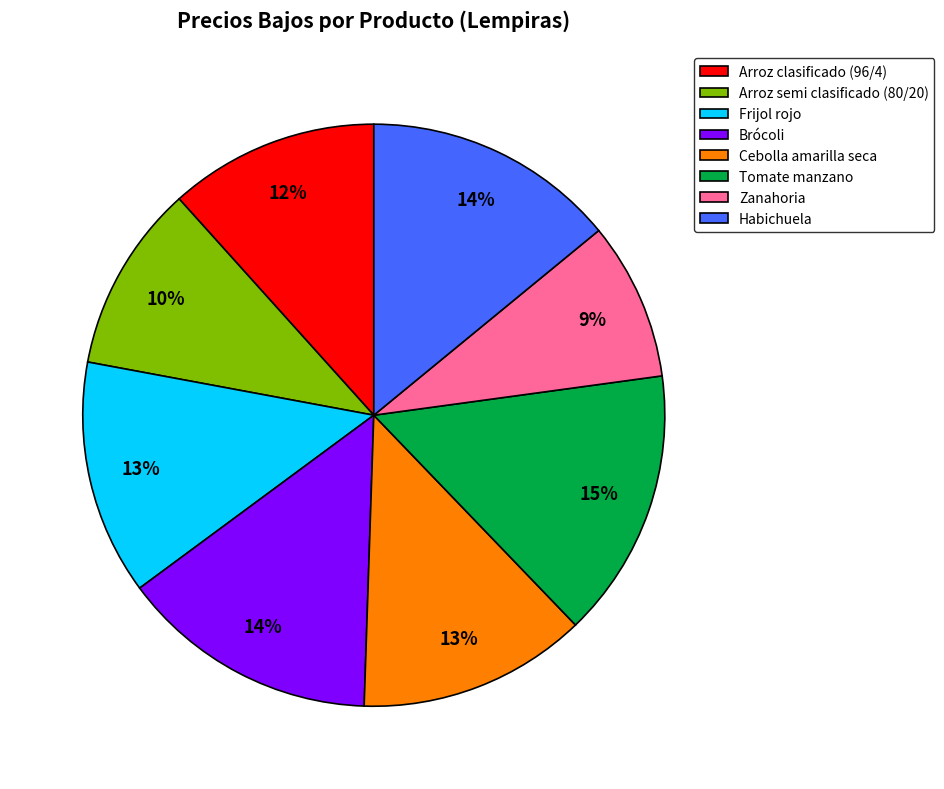

Between Arroz semi clasificado (80/20) and Brócoli, which is larger?

Brócoli